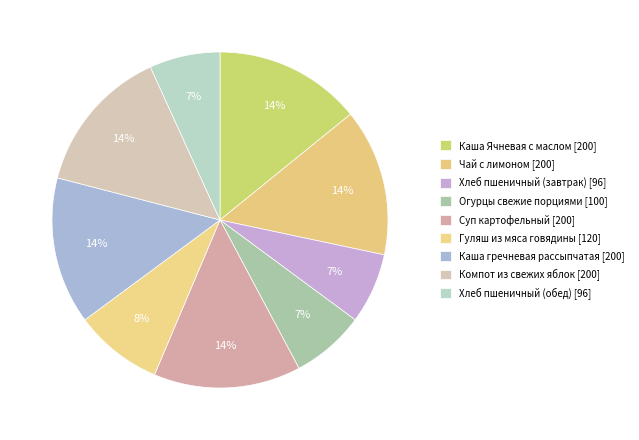

Does Чай с лимоном represent more than half of the total?

No